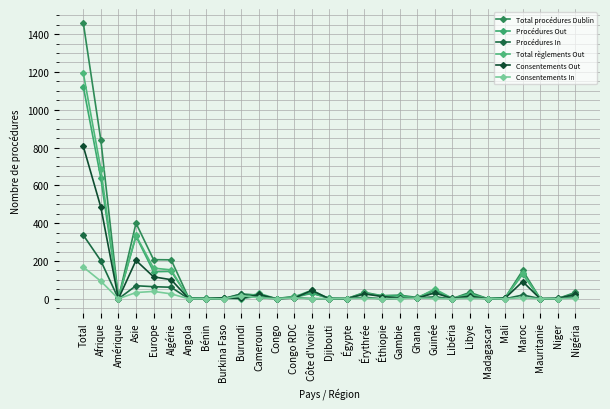

How many categories are shown in the chart?

29